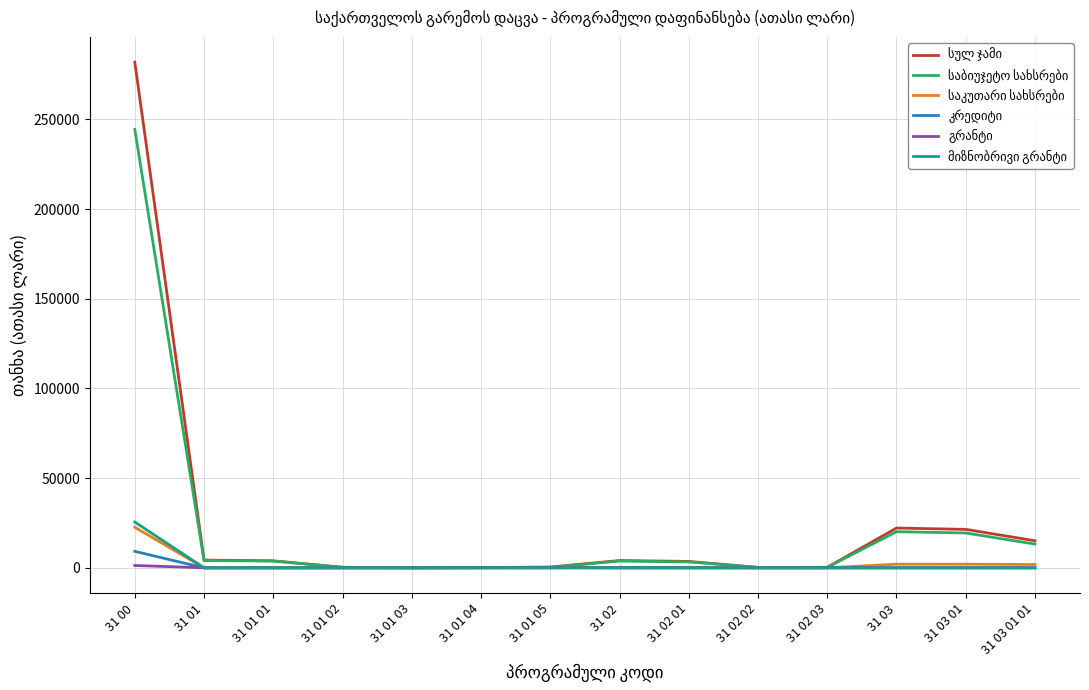

At which category is the sum across all series the highest?

31 00